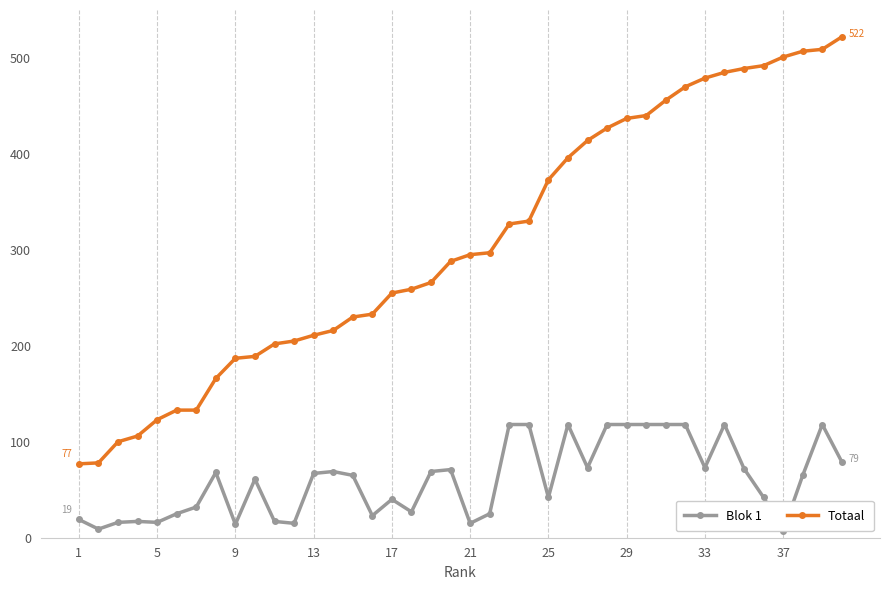

True or false: Blok 1 and Totaal intersect in this chart.

False